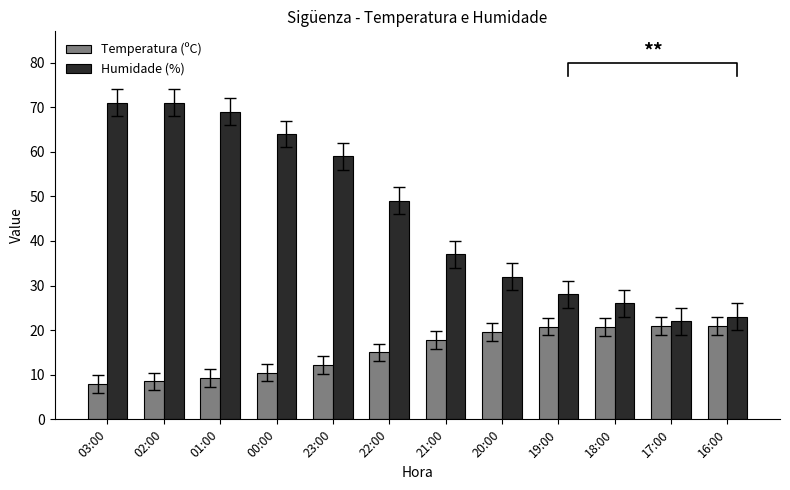

What is the average value of the Temperatura (ºC) series?

15.3